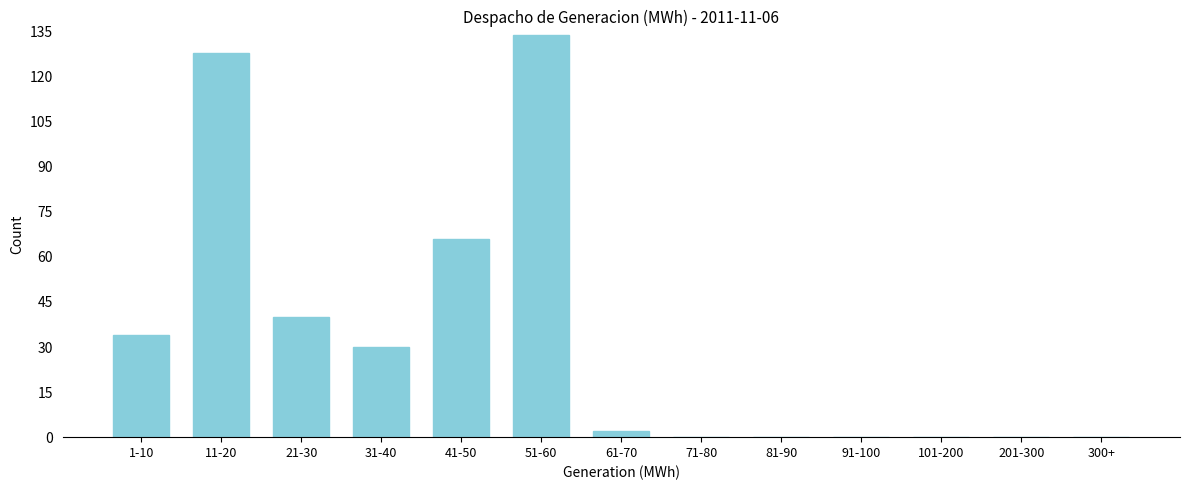

Reading right to left, transcribe all the data shown in this chart.

300+=0	201-300=0	101-200=0	91-100=0	81-90=0	71-80=0	61-70=2	51-60=134	41-50=66	31-40=30	21-30=40	11-20=128	1-10=34